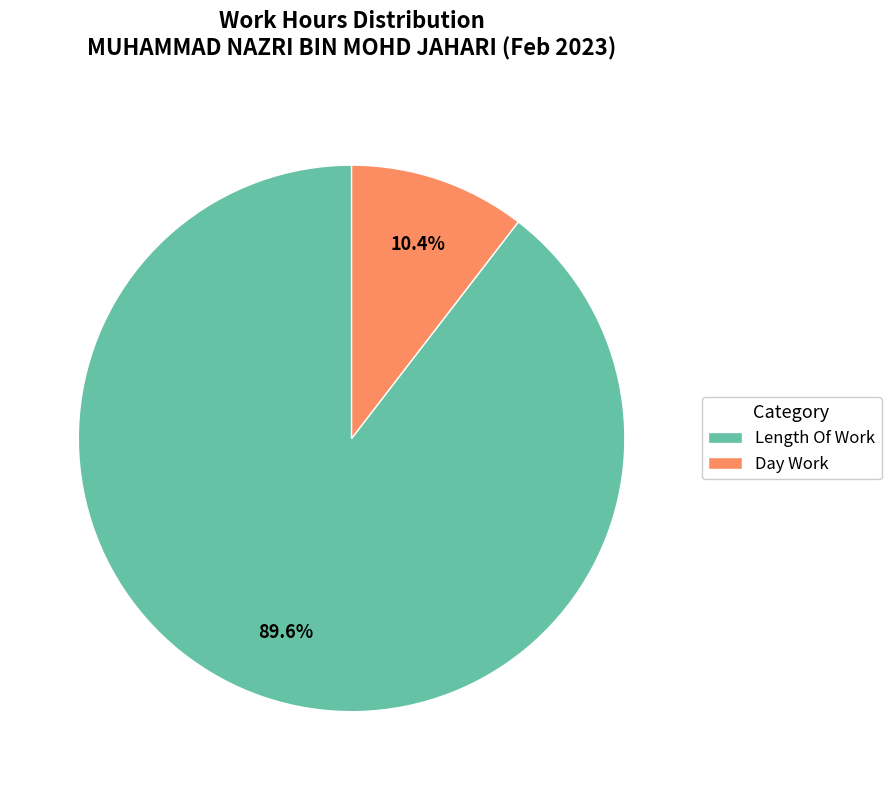

Which slice represents more than half of the pie?

Length Of Work